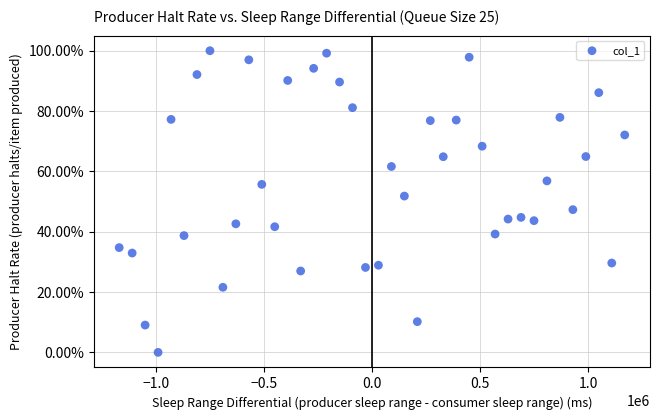

What is the range of Y values (max minus min)?

100.0